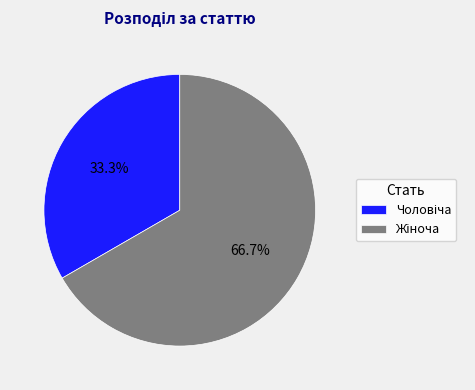

Does any single category account for the majority?

Yes